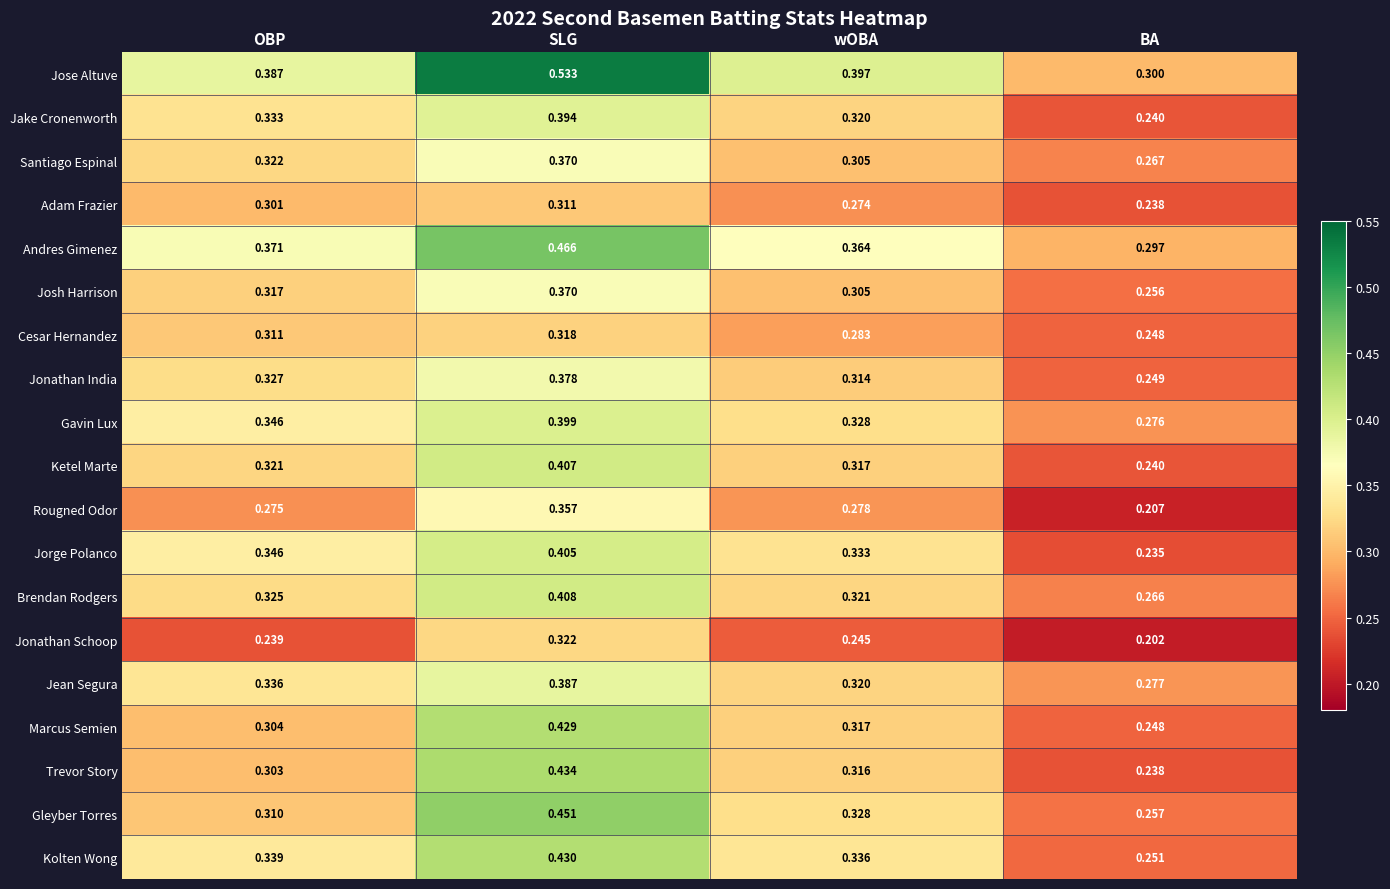

What is the total value across all series at OBP?

6.1